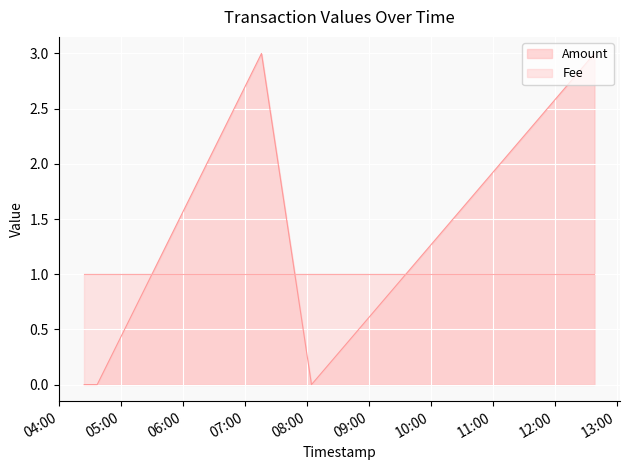

Reading left to right, transcribe all the data shown in this chart.

2017-05-14 04:24:10=0	2017-05-14 04:33:07=0	2017-05-14 04:36:47=0	2017-05-14 07:15:54=3	2017-05-14 08:04:19=0	2017-05-14 12:38:23=3